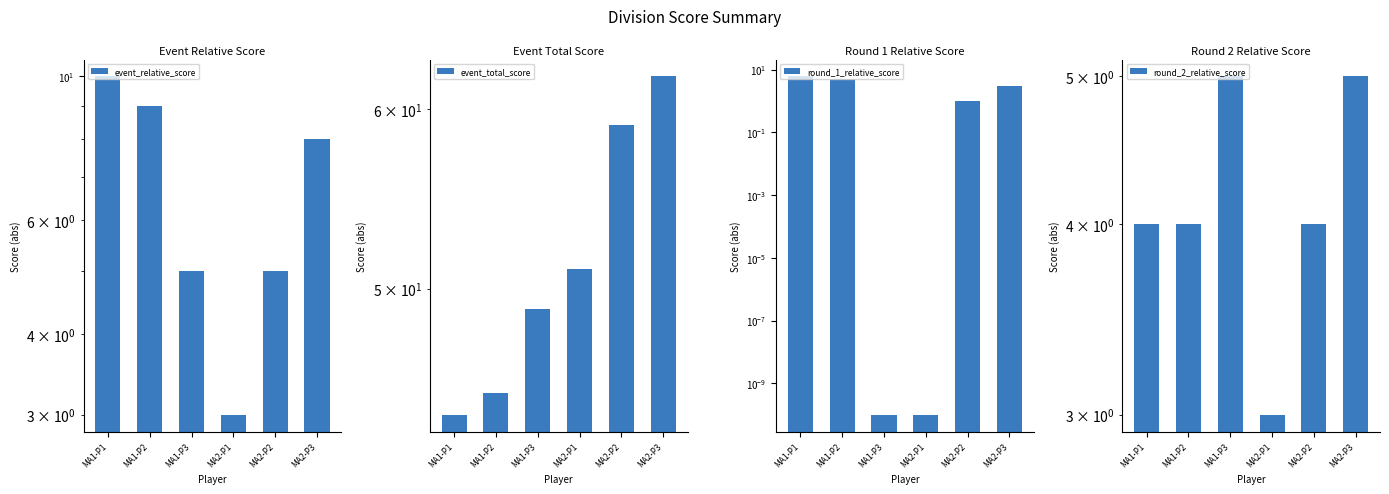

Reading left to right, extract all data points from this chart.

event_relative_score: 10.0	9.0	5.0	3.0	5.0	8.0
event_total_score: 44.0	45.0	49.0	51.0	59.0	62.0
round_1_relative_score: 6.0	5.0	0.0	0.0	1.0	3.0
round_2_relative_score: 4.0	4.0	5.0	3.0	4.0	5.0